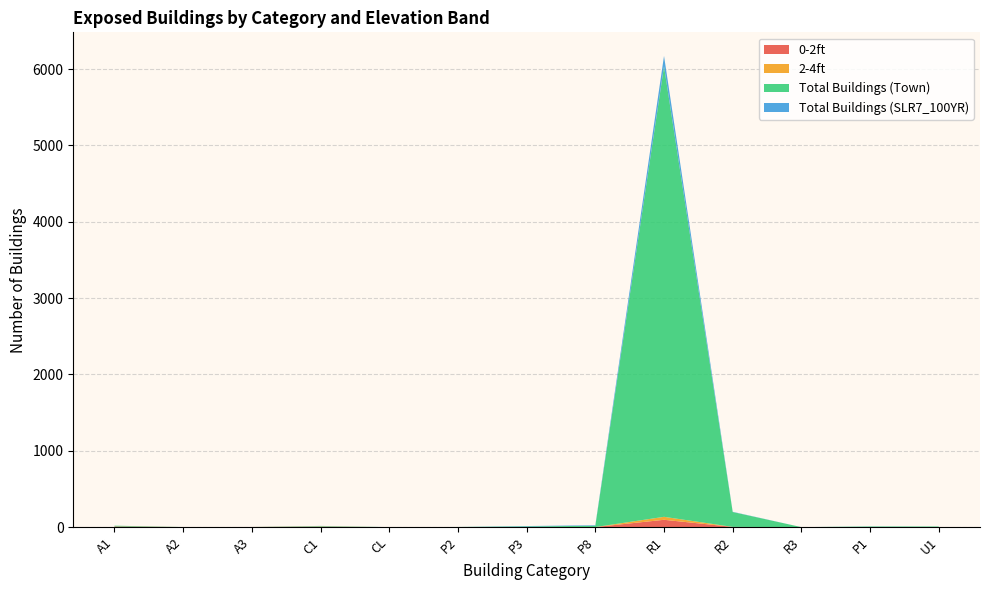

Reading left to right, transcribe all the data shown in this chart.

0-2ft: 8	1	2	4	0	1	0	1	96	3	0	1	0
2-4ft: 1	0	0	4	0	0	1	0	39	0	0	0	0
Total Buildings (Town): 10	0	0	6	0	1	8	17	5902	195	0	7	8
Total Buildings (SLR7_100YR): 0	0	0	2	0	0	5	7	136	3	0	1	0